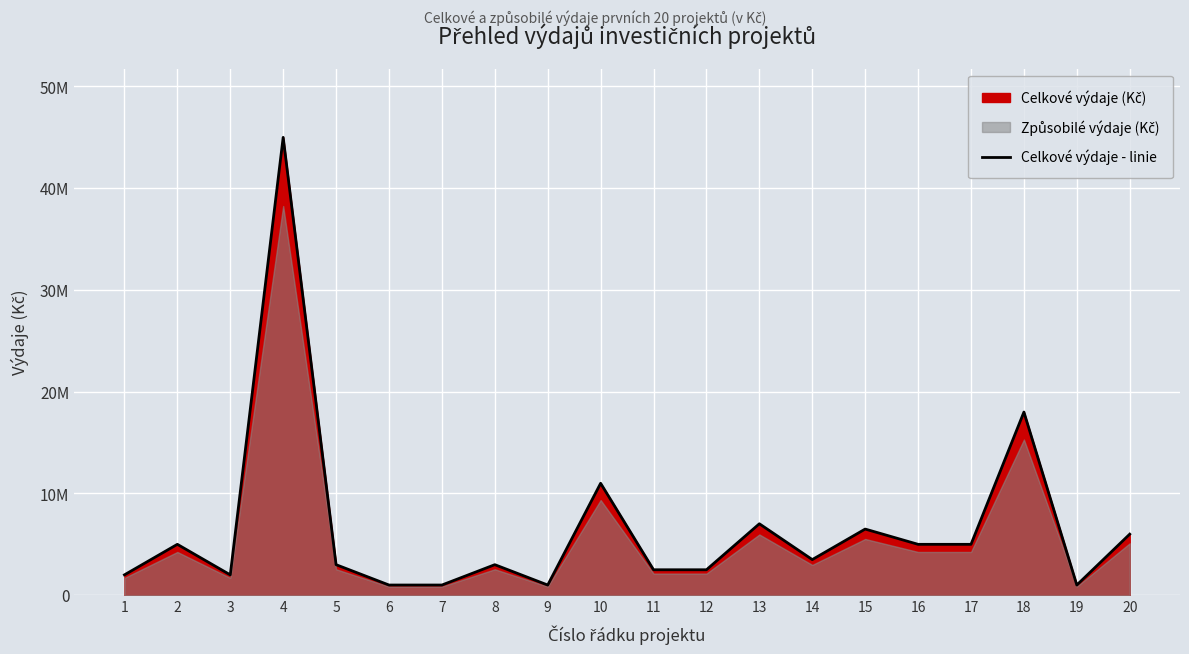

Approximately how many times larger is the value at 5 compared to 7?

3.0